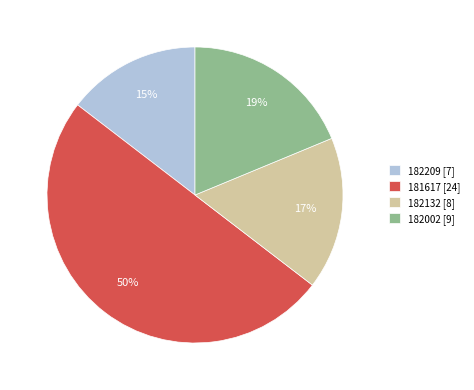

Which has a higher value, 182002 [9] or 182209 [7]?

182002 [9]